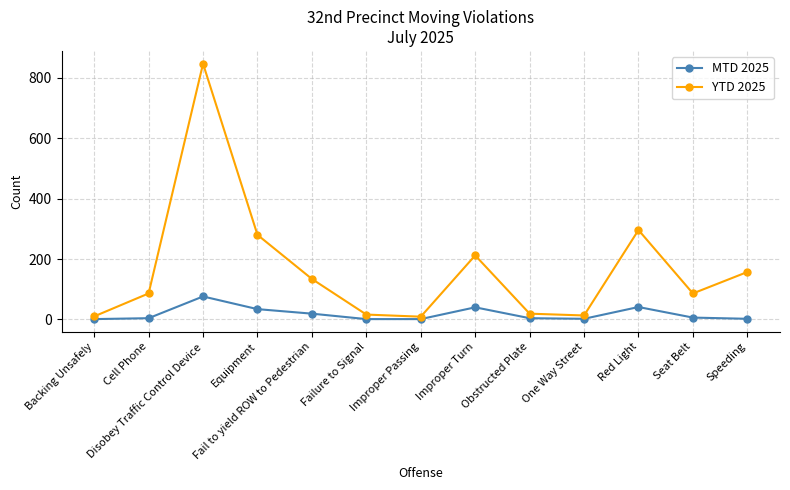

True or false: MTD 2025 and YTD 2025 intersect in this chart.

False